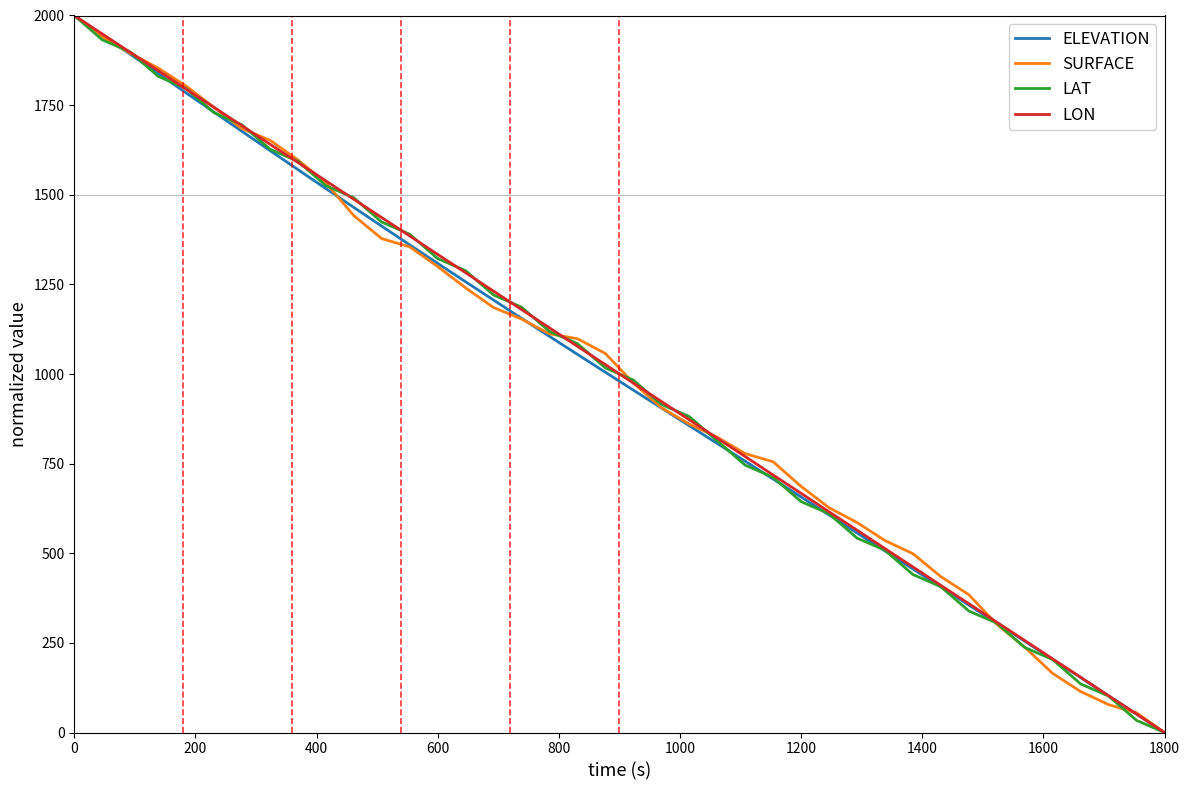

True or false: SURFACE and LAT cross at least once.

True